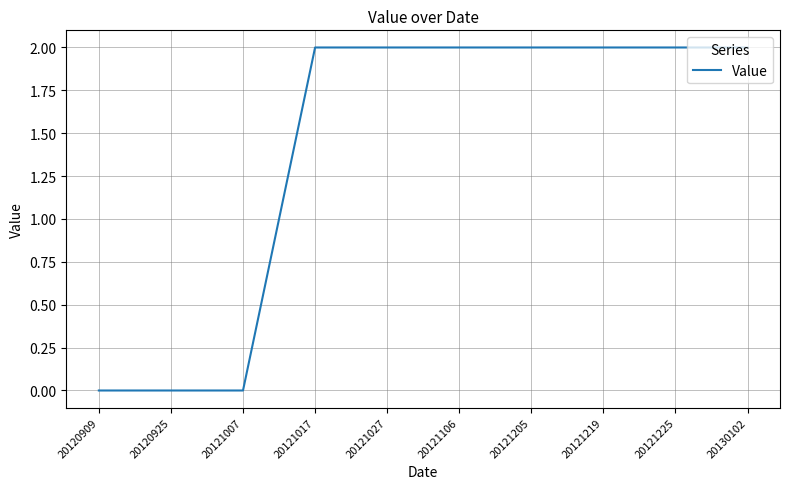

What value does the data have at 20121106?

2